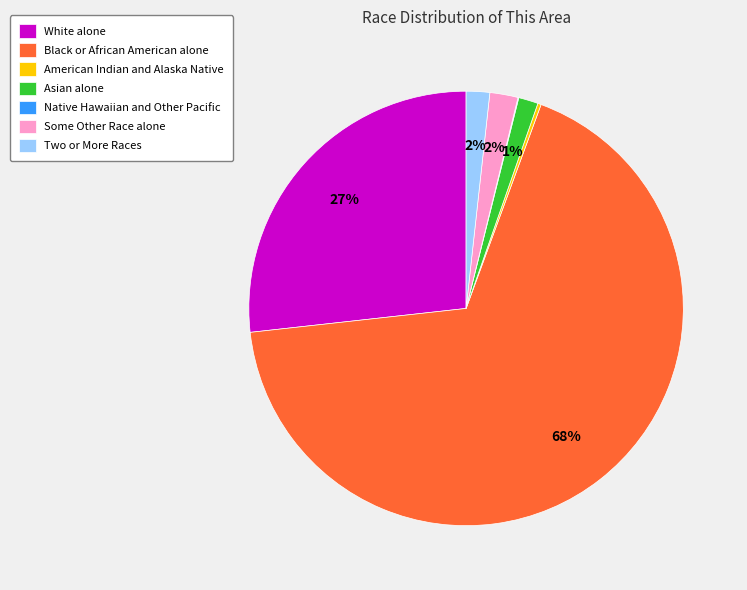

To the nearest percent, what portion does Black or African American alone represent?

68%